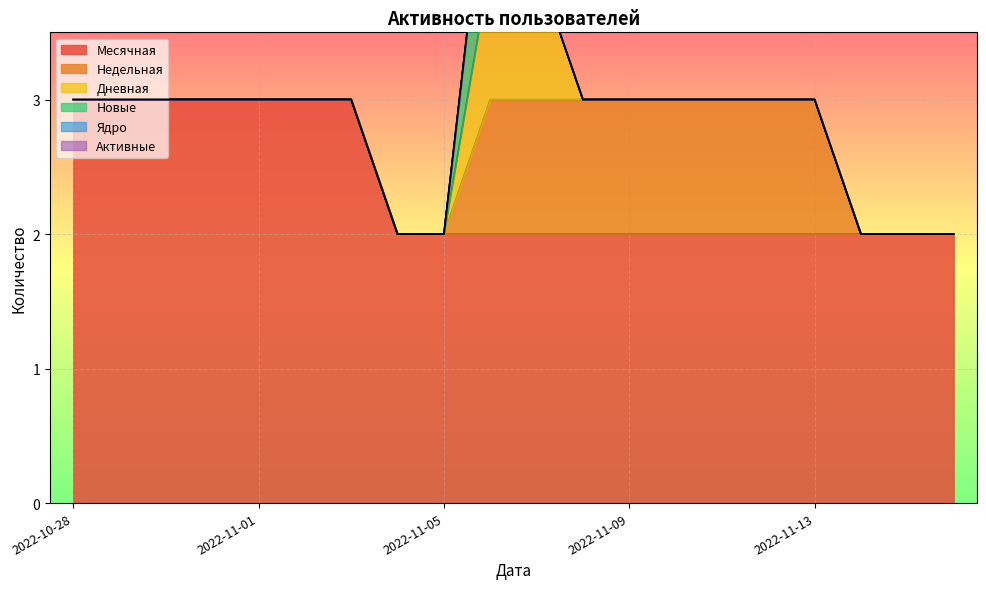

The value of Месячная at 2022-11-13 is 2. True or false?

True